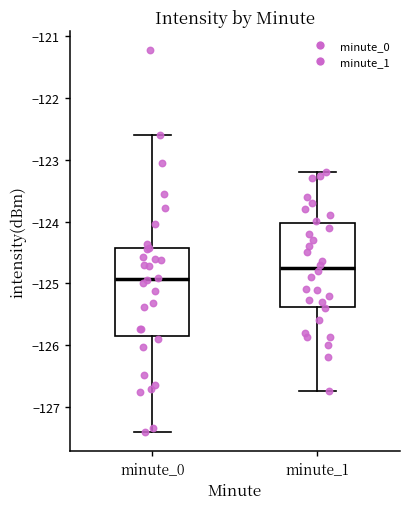

Reading left to right, read every box against the y-axis: the position of its median line, the range the box covers, and the ends of its whiskers. The values are not printed on the chart, so give them approximately, as read against the axis.

minute_0: median -124.9, box -125.9 to -124.4, whiskers -127.4 to -122.6
minute_1: median -124.7, box -125.4 to -124.0, whiskers -126.7 to -123.2